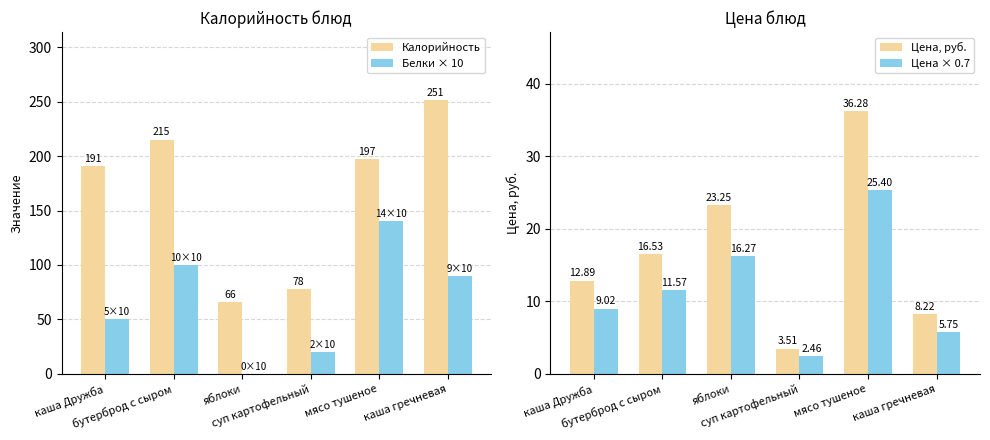

Reading left to right, list all the values displayed in this chart.

Калорийность: каша Дружба=191.0	бутерброд с сыром=215.0	яблоки=66.0	суп картофельный=78.0	мясо тушеное=197.0	каша гречневая=251.0
Белки × 10: каша Дружба=50.0	бутерброд с сыром=100.0	яблоки=0.0	суп картофельный=20.0	мясо тушеное=140.0	каша гречневая=90.0
Цена, руб.: каша Дружба=12.9	бутерброд с сыром=16.5	яблоки=23.2	суп картофельный=3.5	мясо тушеное=36.3	каша гречневая=8.2
Цена × 0.7: каша Дружба=9.0	бутерброд с сыром=11.6	яблоки=16.3	суп картофельный=2.5	мясо тушеное=25.4	каша гречневая=5.8